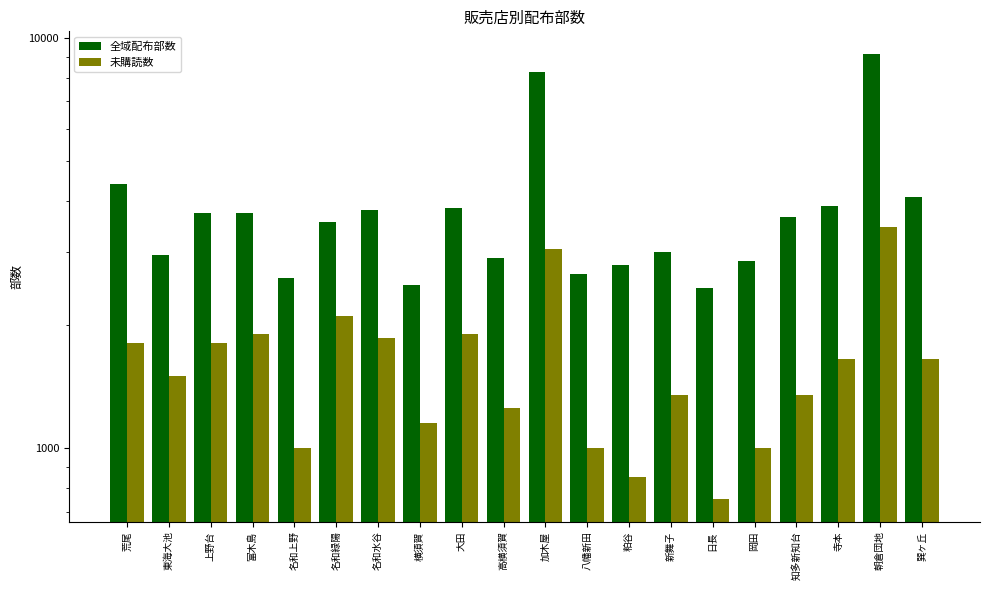

How many data points does each series have?

20